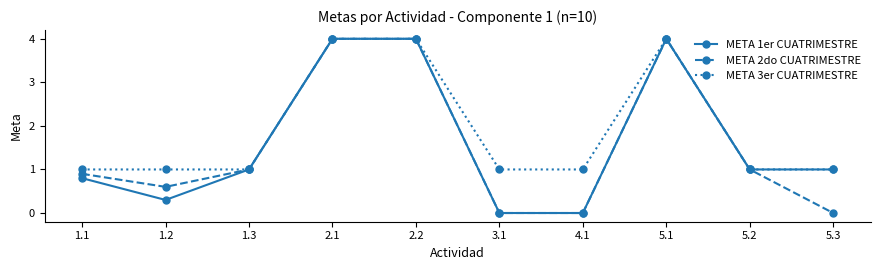

What position from the right is 1.2?

9